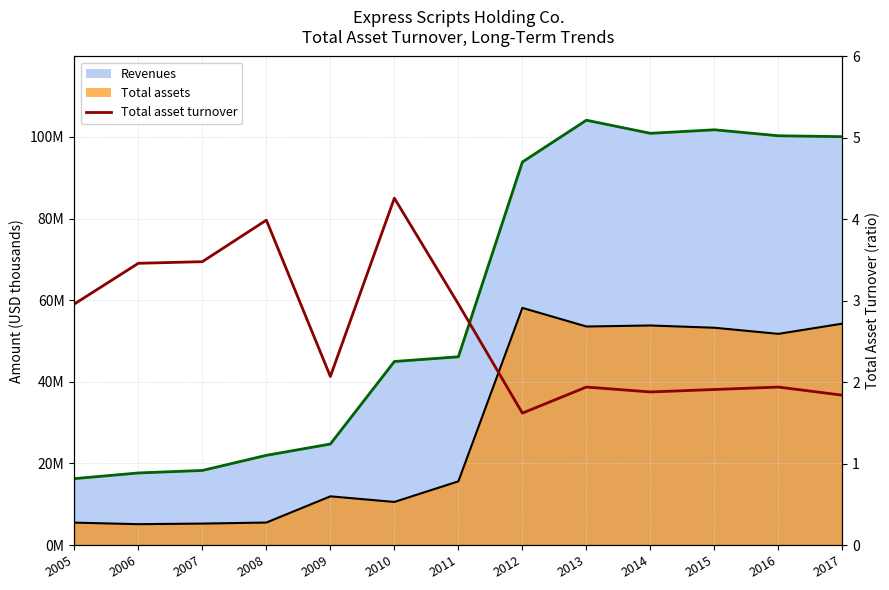

Does the chart display data point markers on the line(s)?

No